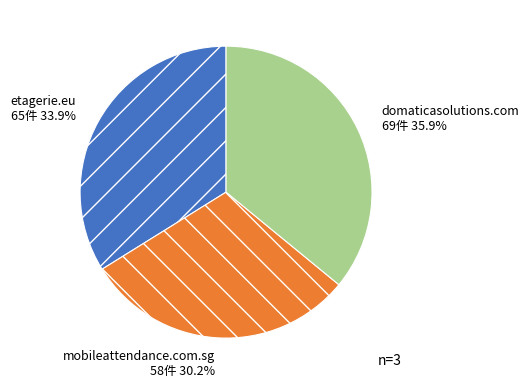

Which category has the biggest portion of the pie?

domaticasolutions.com